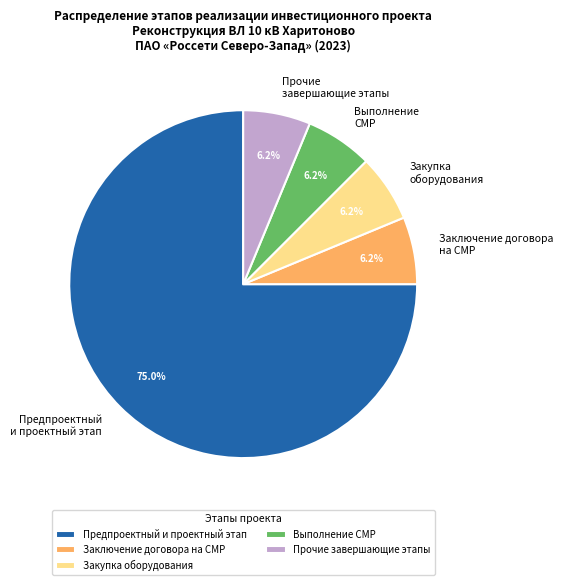

To the nearest percent, what is the average slice percentage?

20%